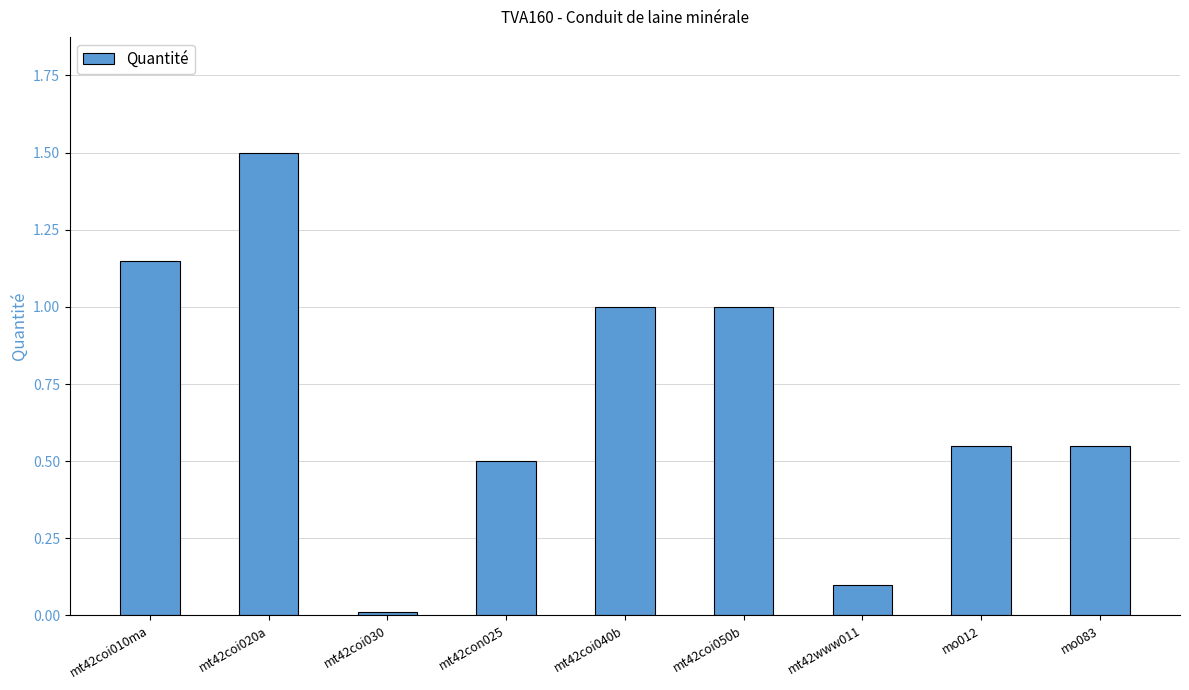

The chart shows a value of 1.8 at mt42coi050b. True or false?

False